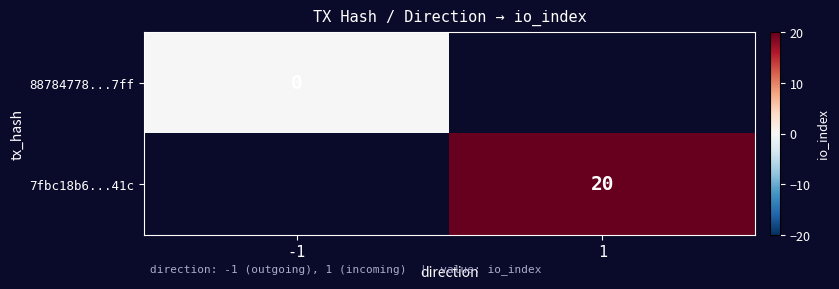

The value of 7fbc18b6...41c at 1 is 11. True or false?

False